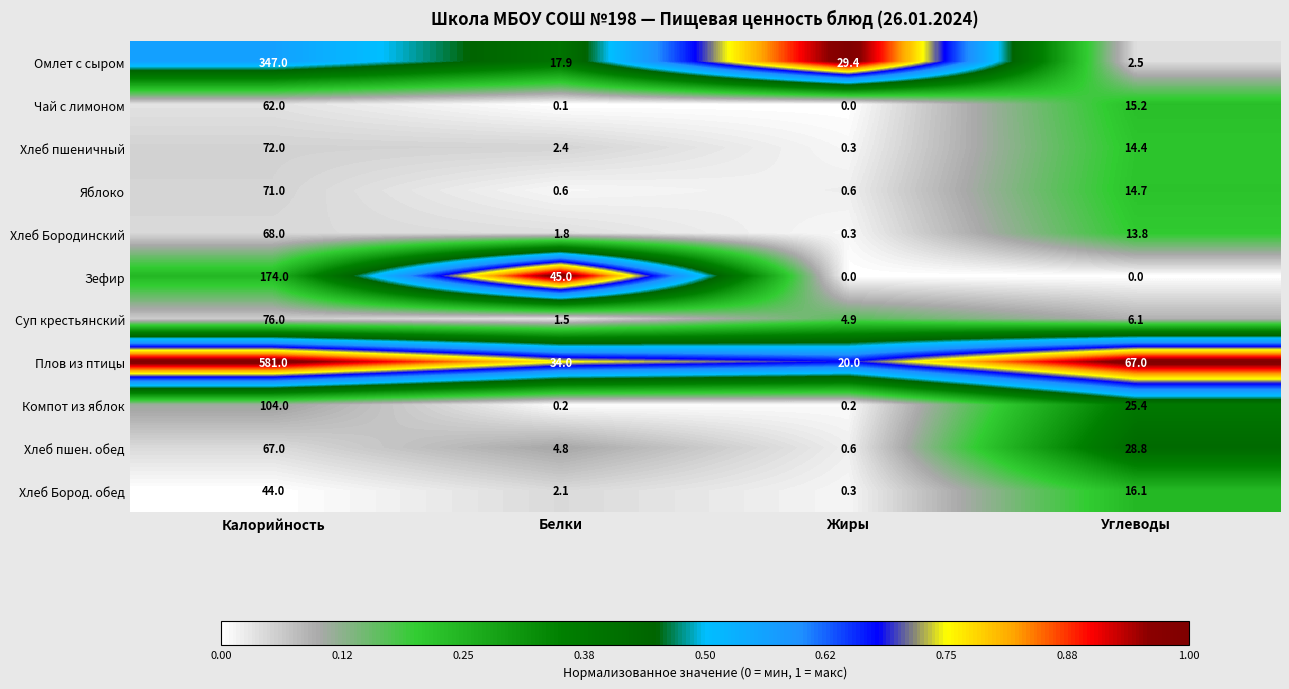

Between Калорийность and Углеводы, which series saw the biggest shift?

Плов из птицы